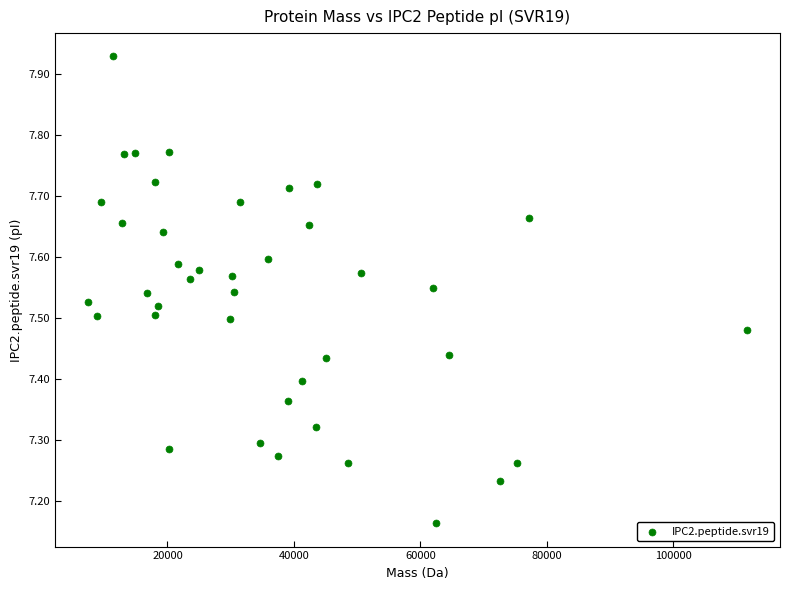

What is the range of Y values (max minus min)?

0.8